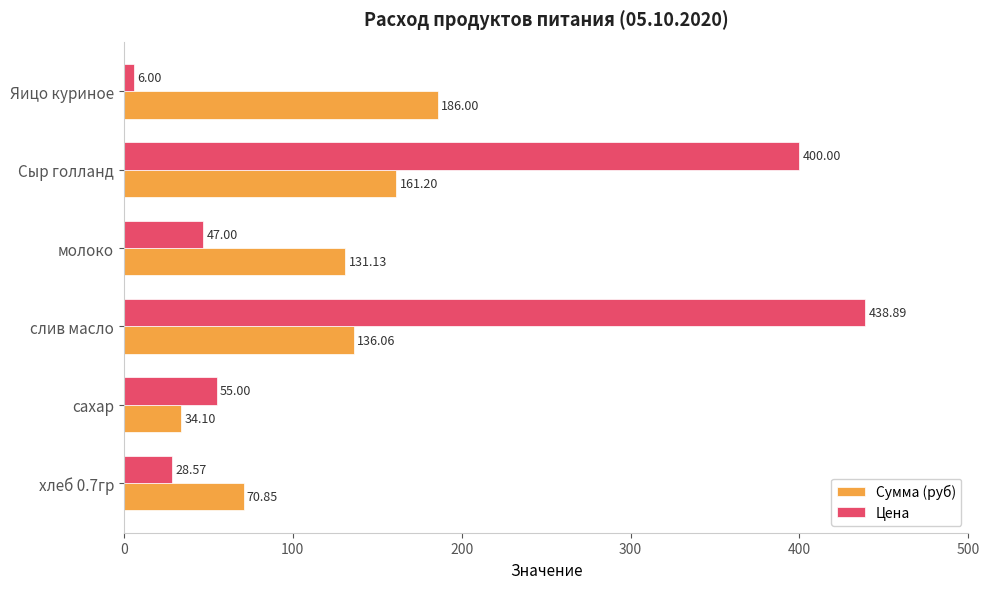

What is the lowest value of the Сумма (руб) series?

34.1